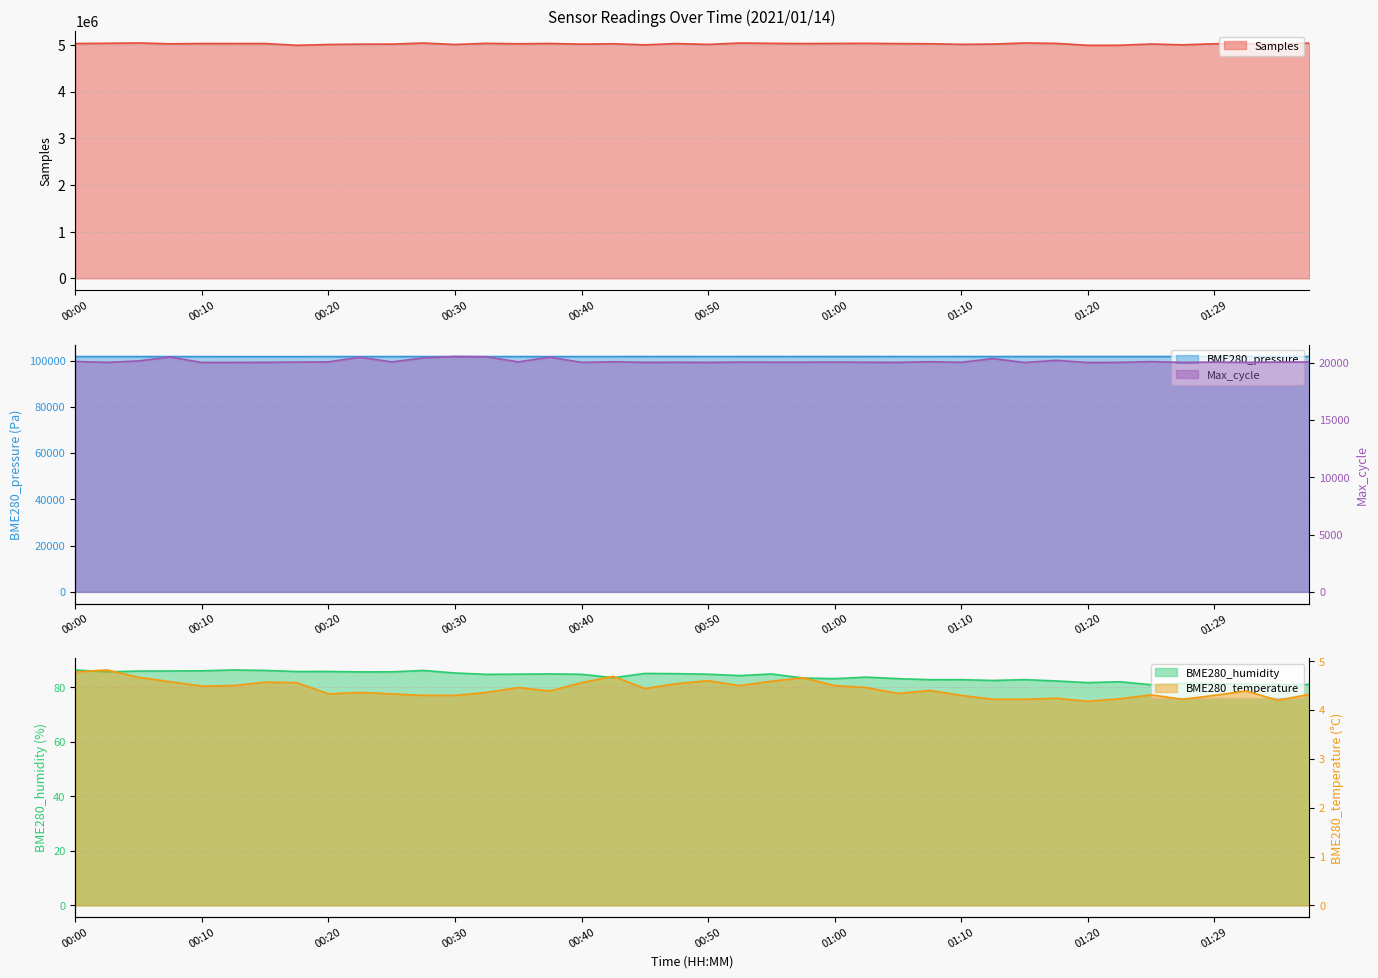

What are all the series names shown in the legend?

Samples, BME280_pressure, BME280_humidity, BME280_temperature, Max_cycle